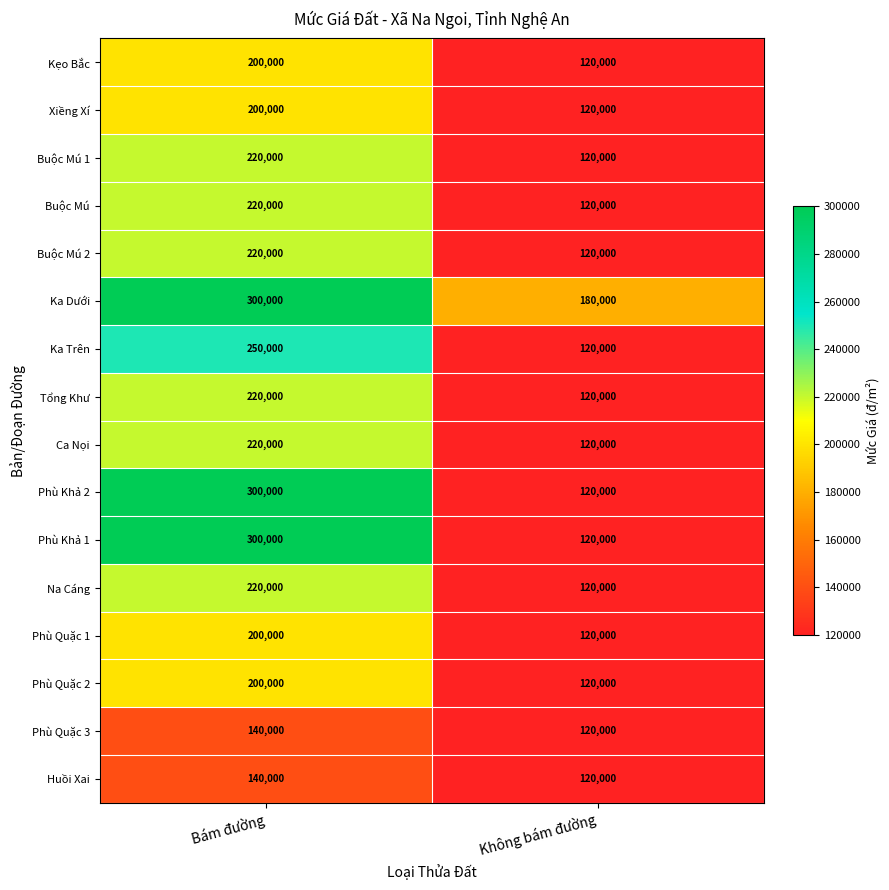

True or false: Buộc Mú 1 has a value of 220000 at Bám đường.

True